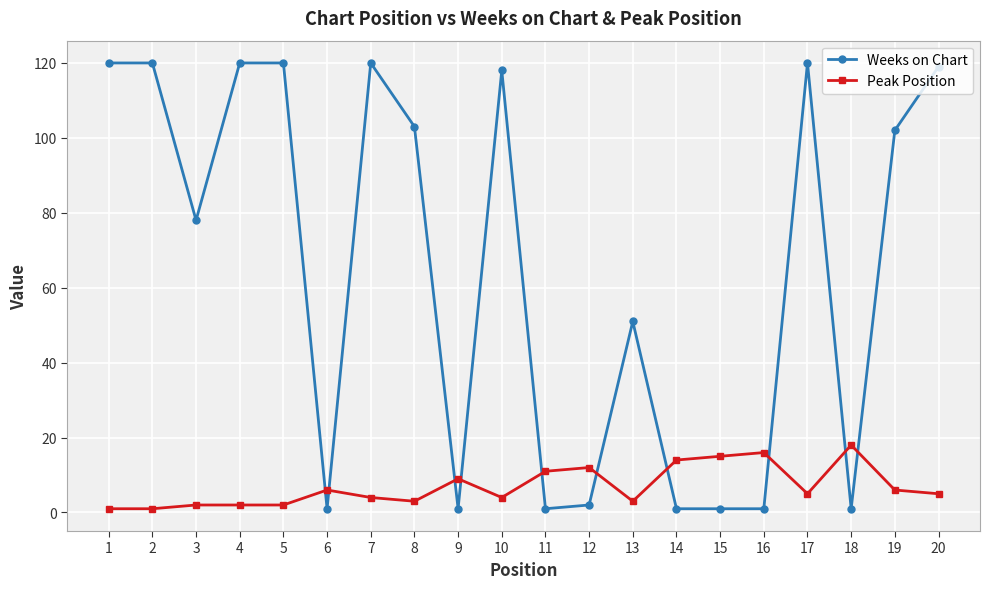

Is the value of Weeks on Chart at 19 greater than the value of Peak Position at 3?

Yes